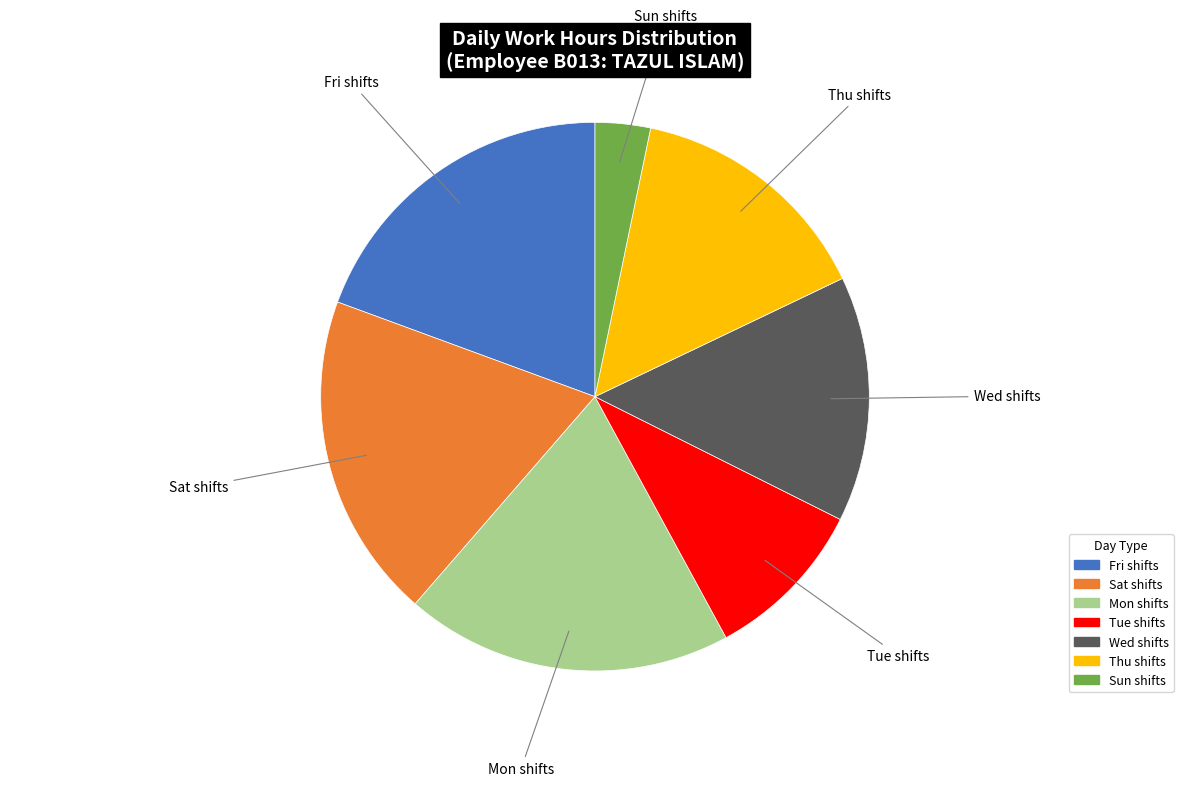

Which slice is the smallest?

Sun shifts